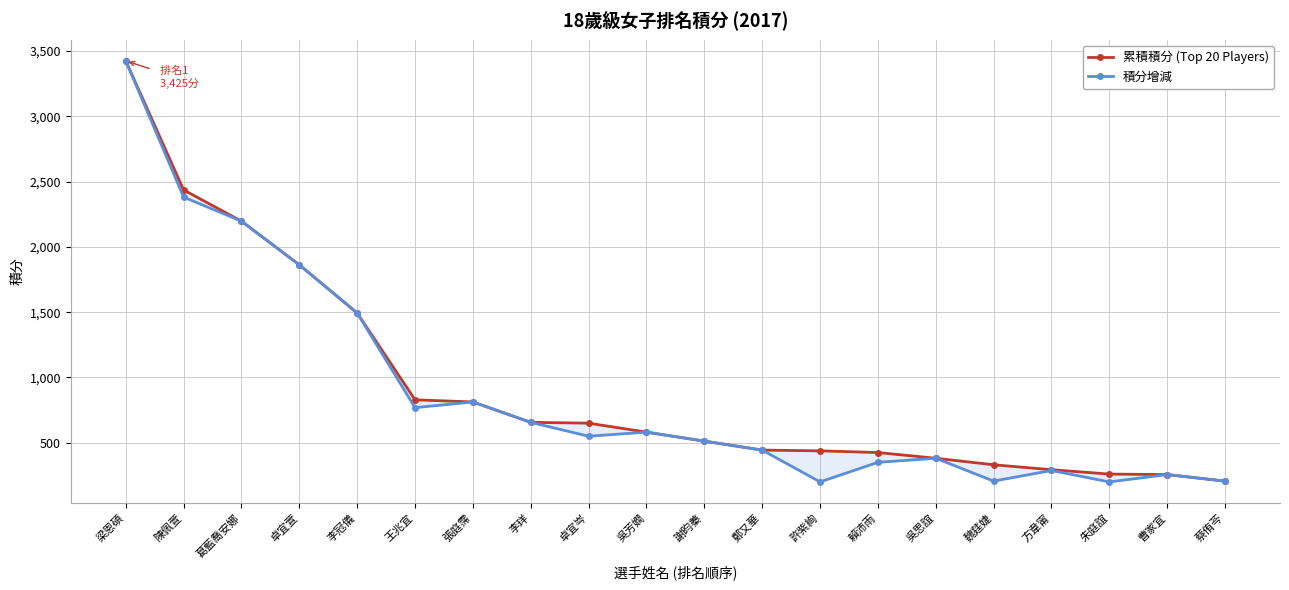

At which category does 積分增減 reach its first local valley?

王兆宜